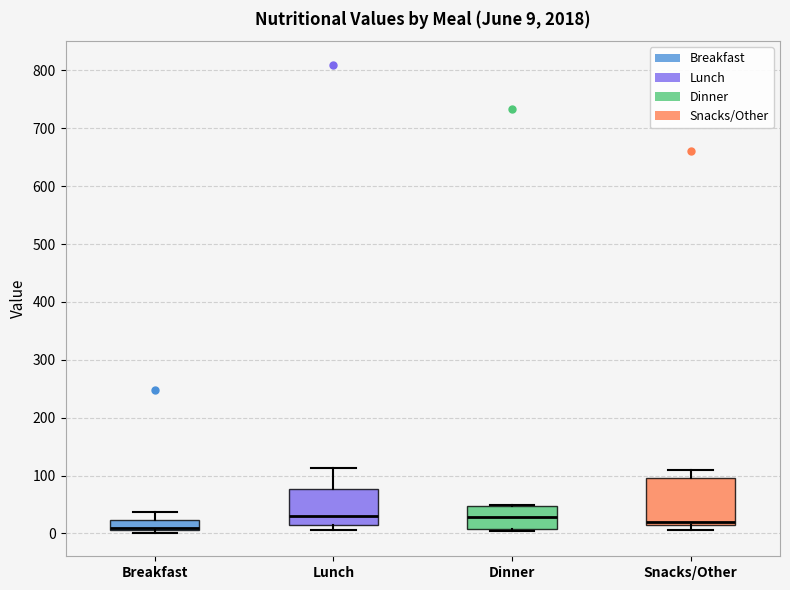

Comparing the boxes themselves (not the whiskers), which one is the tallest?

Snacks/Other